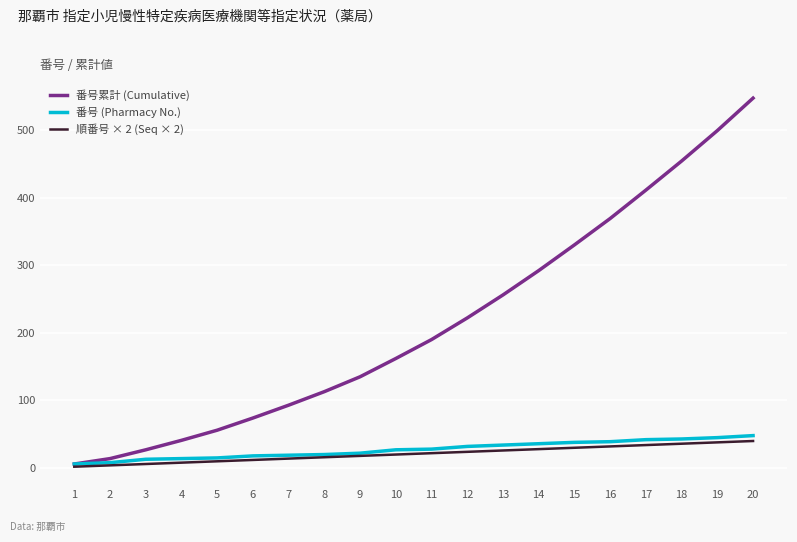

Which series changed the most between 6 and 18?

番号累計 (Cumulative)